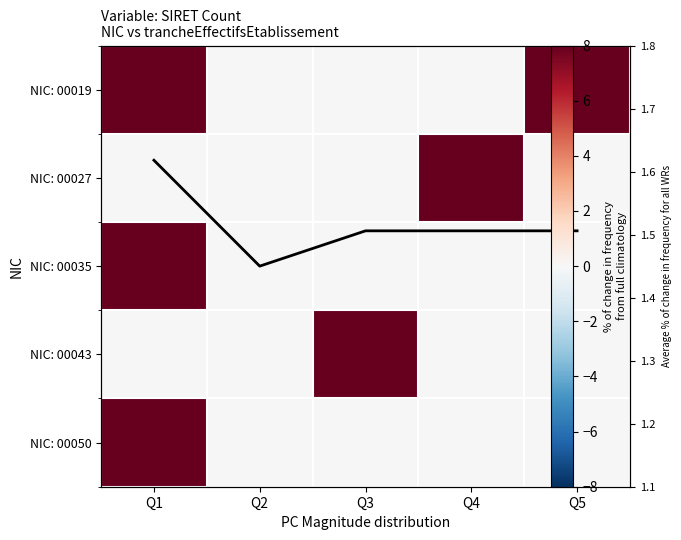

What is the maximum value for NIC: 00019?

8.0